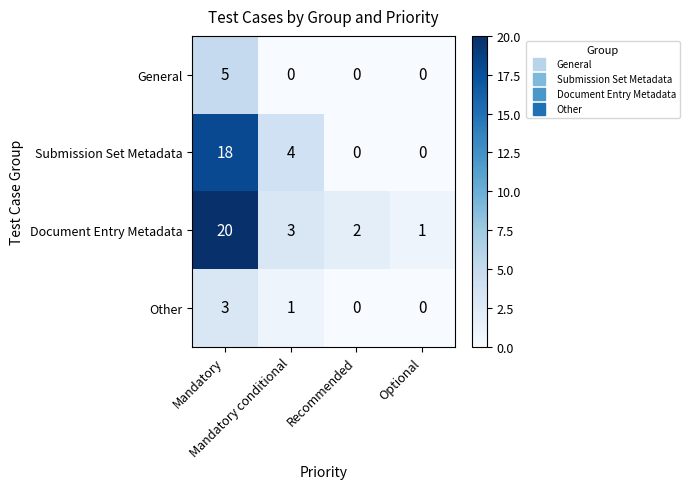

What is the difference between the second highest and minimum values in the Submission Set Metadata series?

4